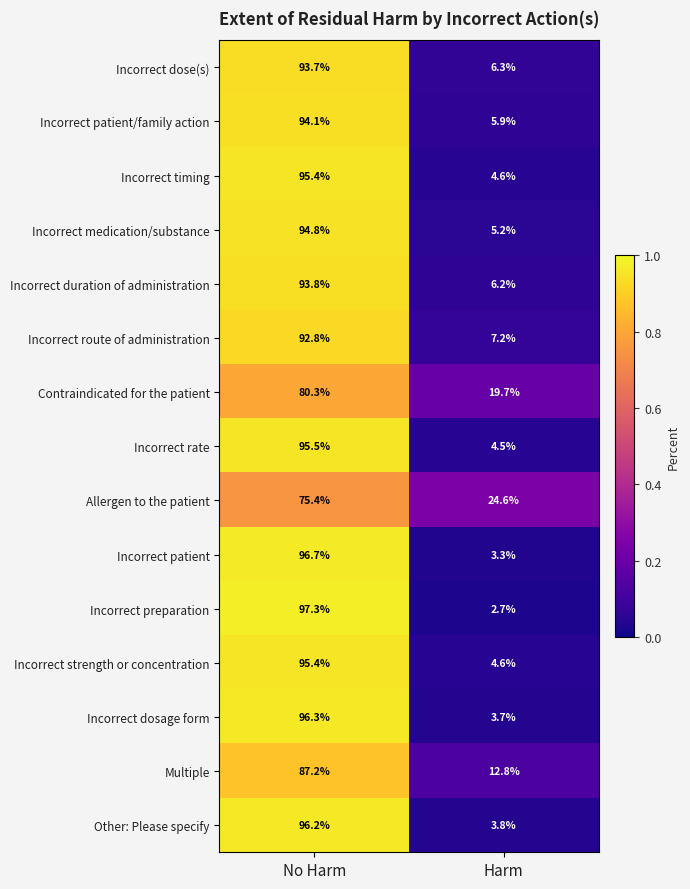

Is the value of Incorrect duration of administration at Harm greater than the value of Incorrect patient at Harm?

Yes